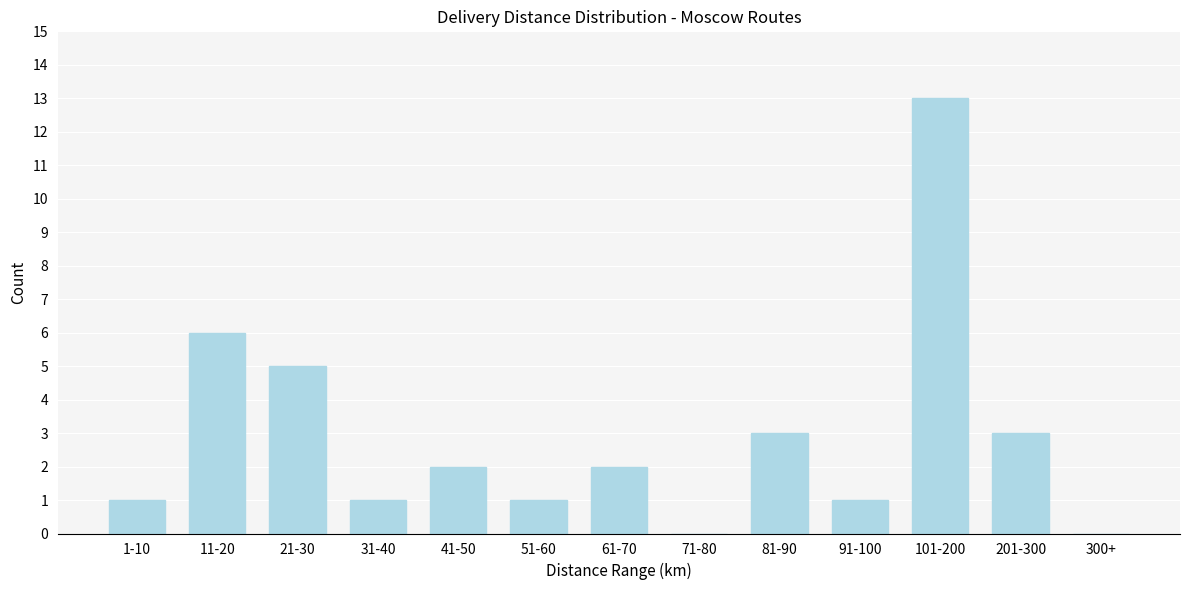

Reading left to right, extract all data points from this chart.

1-10=1	11-20=6	21-30=5	31-40=1	41-50=2	51-60=1	61-70=2	71-80=0	81-90=3	91-100=1	101-200=13	201-300=3	300+=0